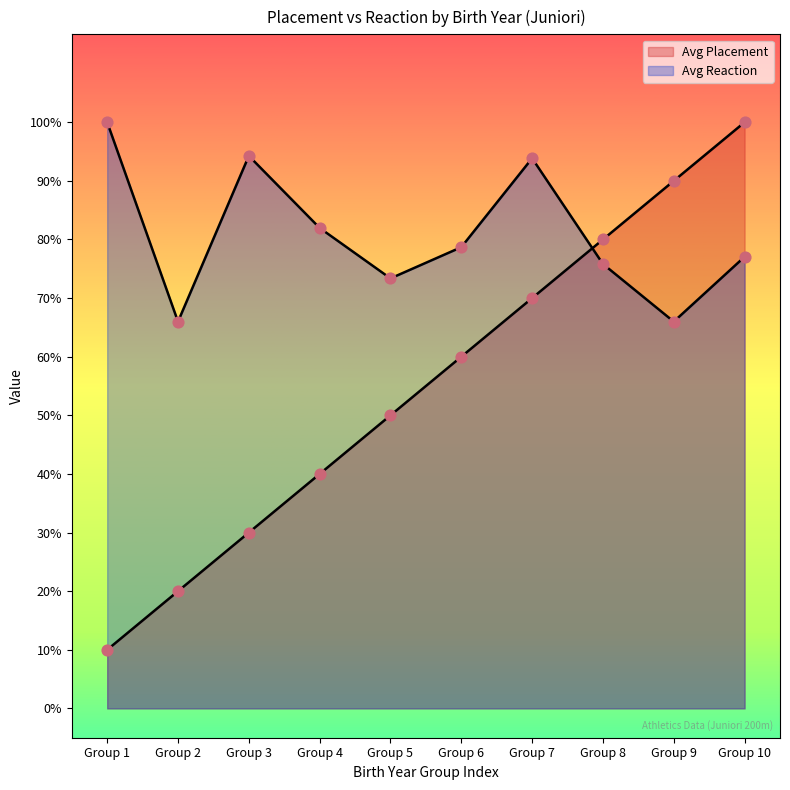

Which series reaches the maximum Y coordinate?

Avg Placement